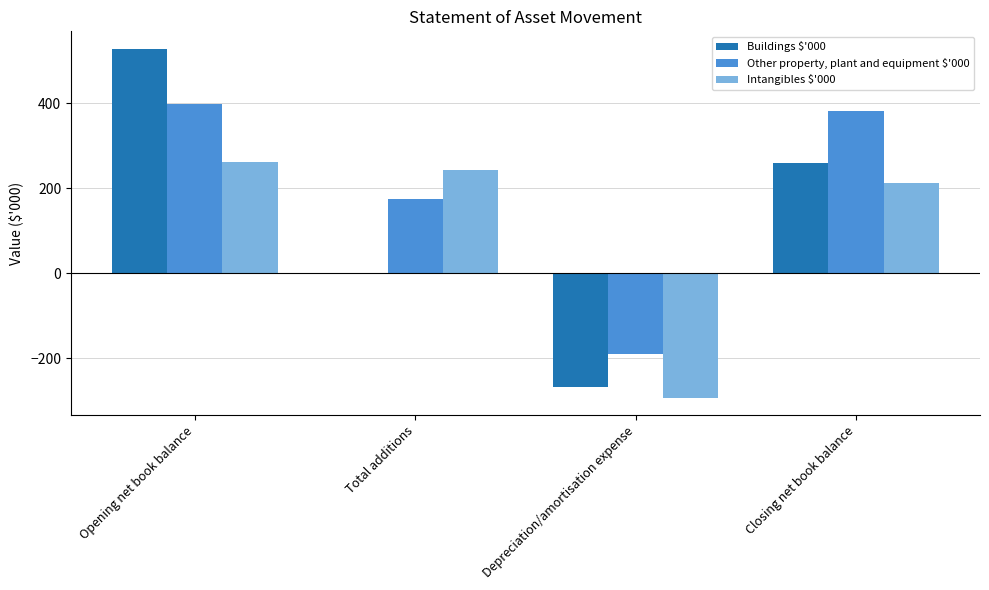

At which category is the sum across all series the highest?

Opening net book balance